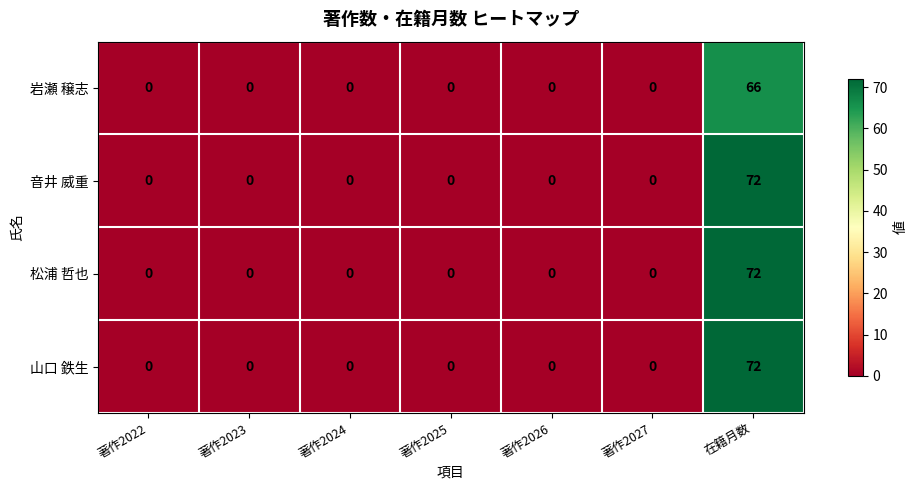

Which category has the highest value in the 岩瀬 穣志 series?

在籍月数